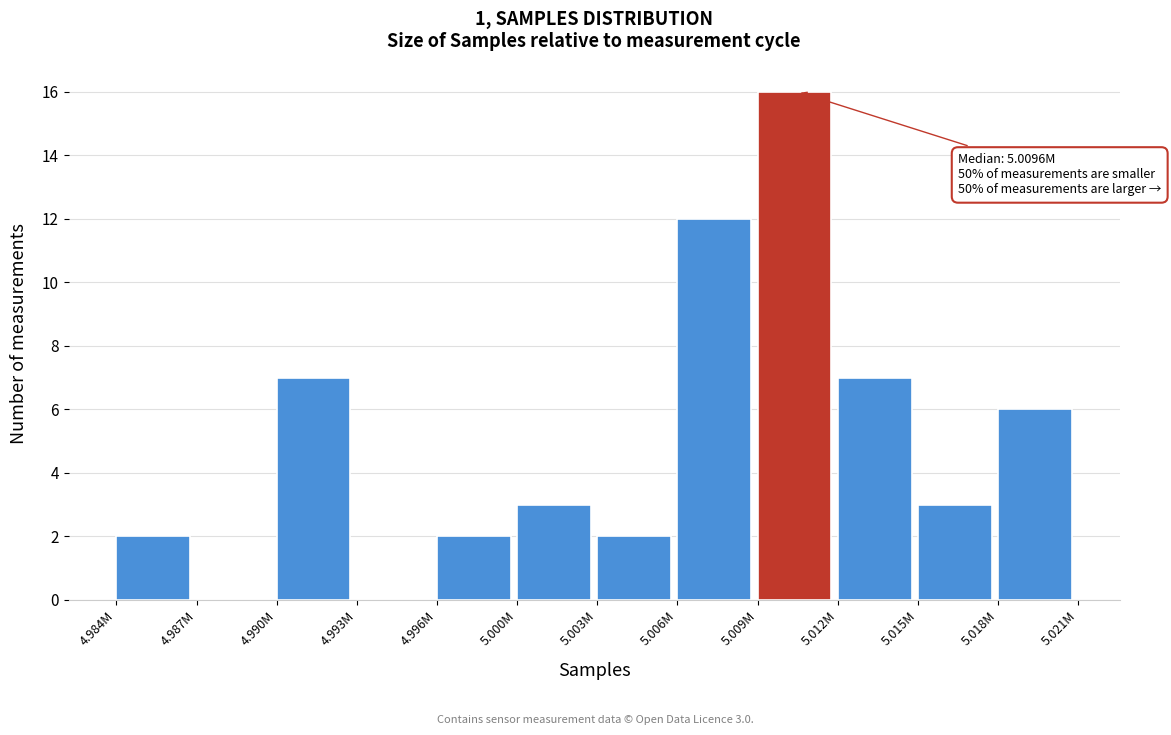

Reading right to left, list all the values displayed in this chart.

5.018M=6	5.015M=3	5.012M=7	5.009M=16	5.006M=12	5.003M=2	5.000M=3	4.996M=2	4.993M=0	4.990M=7	4.987M=0	4.984M=2